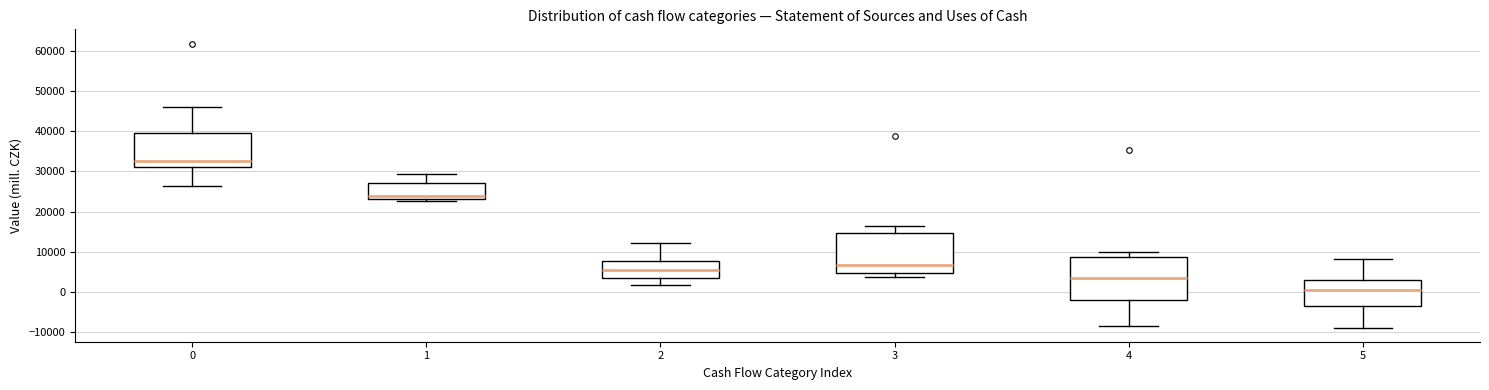

Where is the lower edge of the box at x = 5 on the y-axis? The values are not printed on the chart, so give them approximately, as read against the axis.

-4000